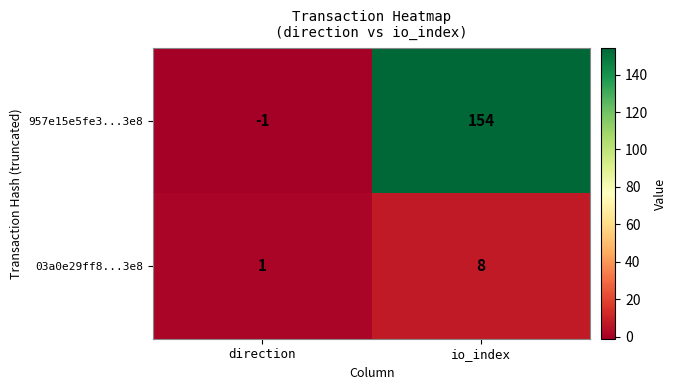

True or false: 957e15e5fe3...3e8 has a value of 154 at io_index.

True